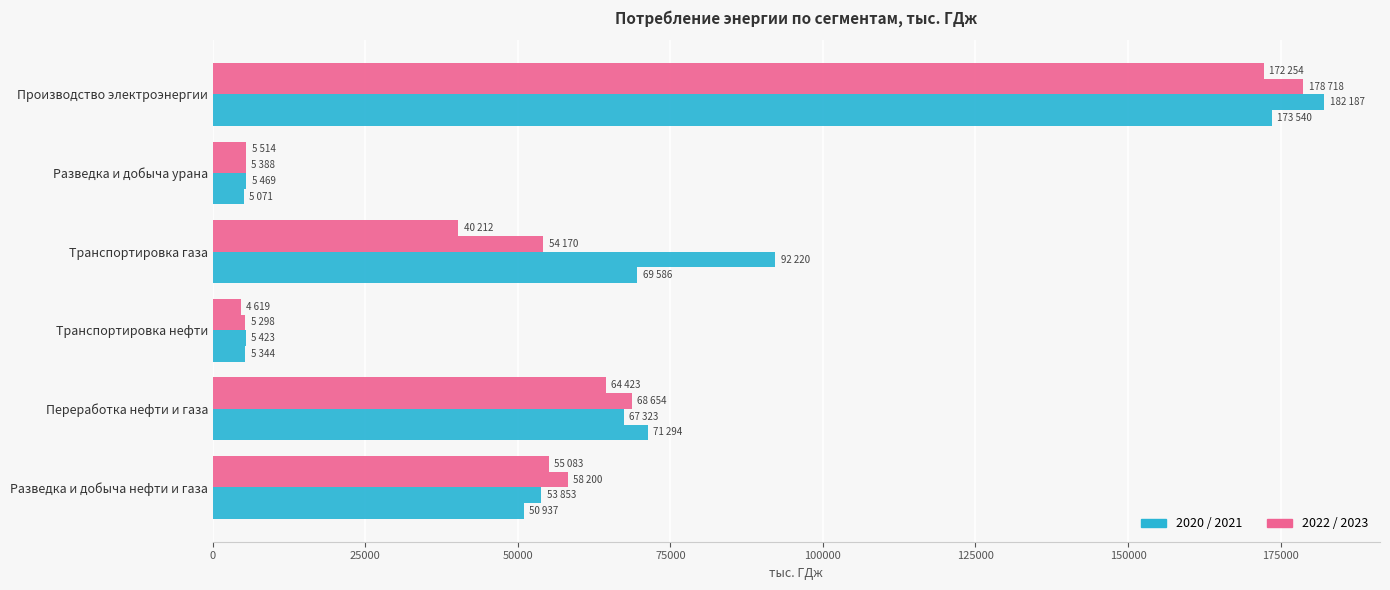

Count the number of categories in the chart.

6